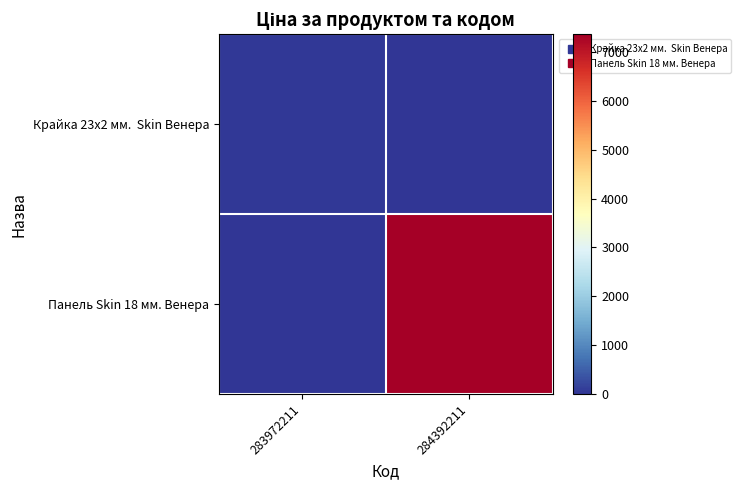

How many distinct data groups are displayed?

2